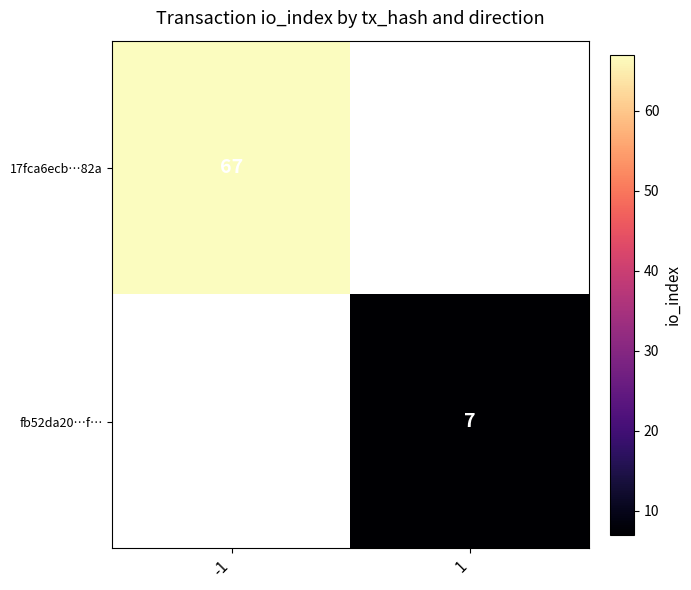

True or false: fb52da20…f… has a value of 7 at 1.

True